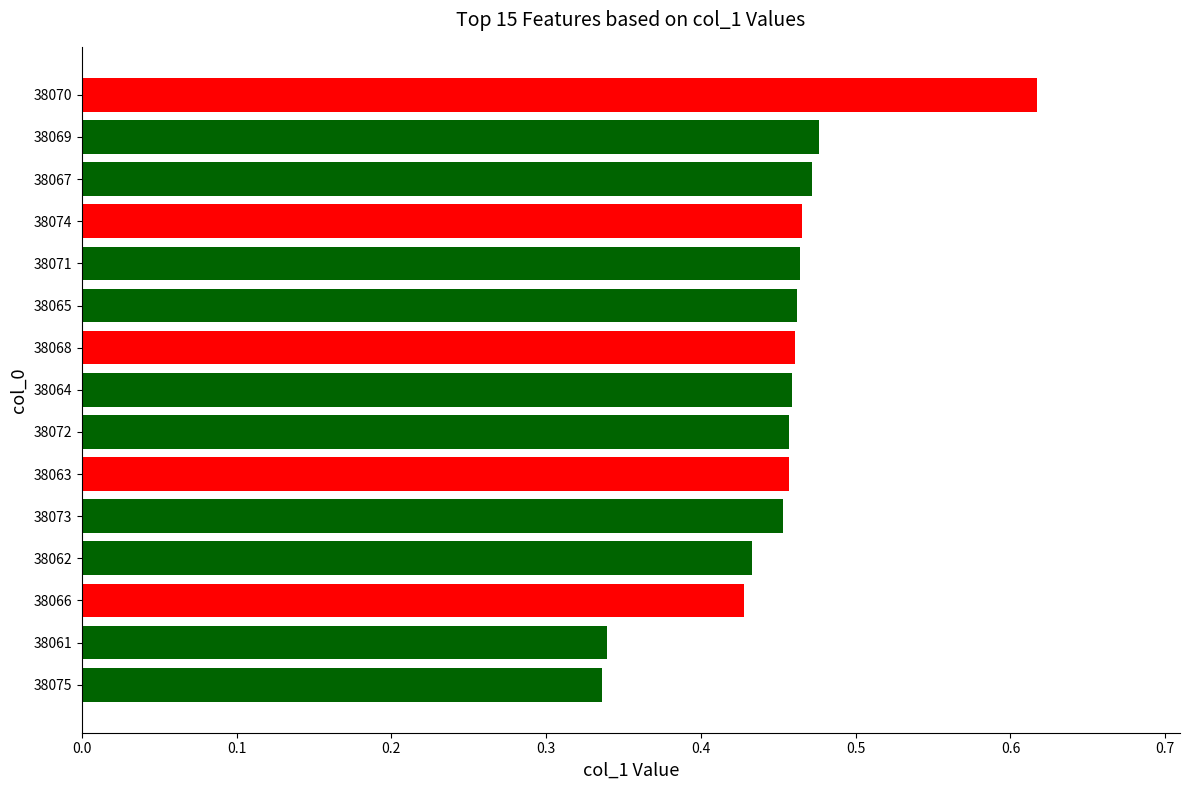

Which has a higher value, 38074 or 38070?

38070